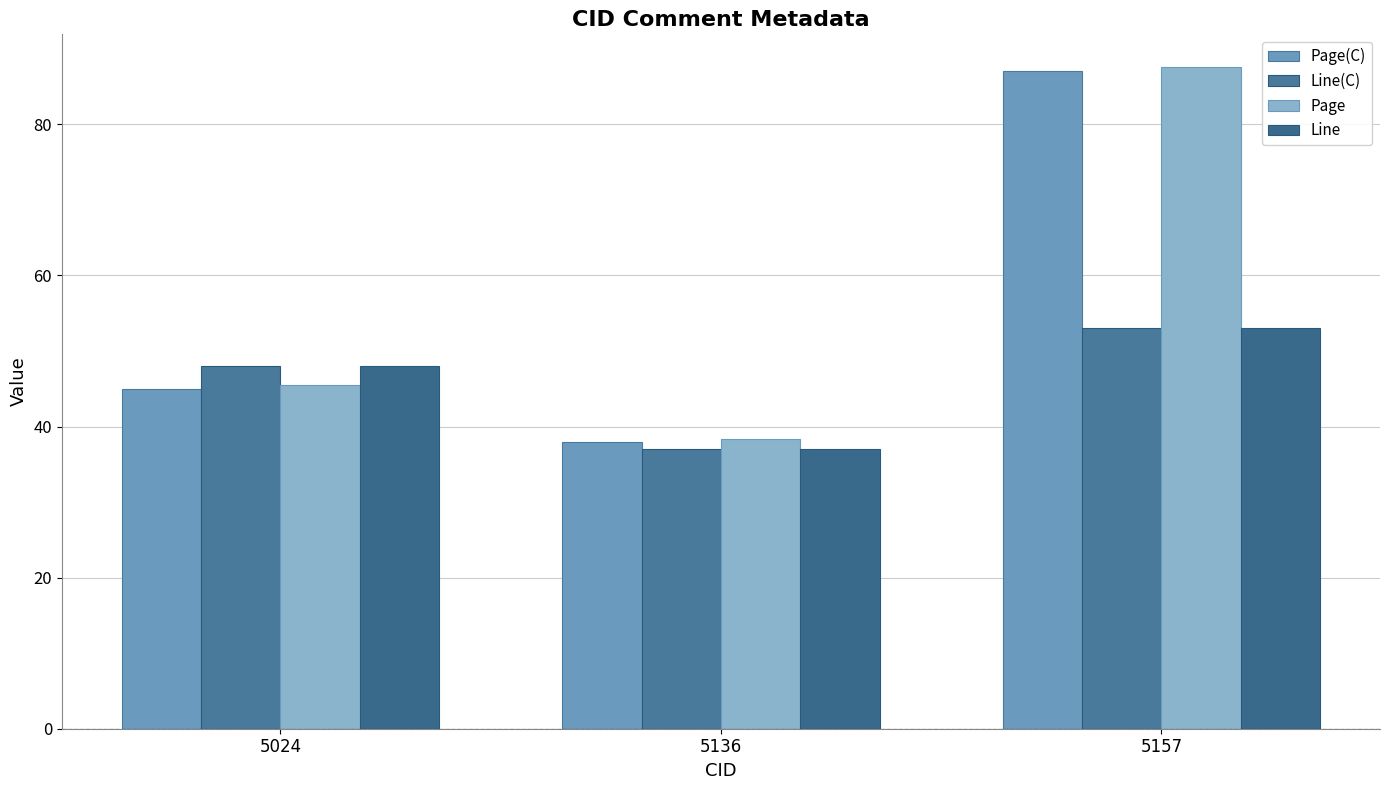

What is the difference between the maximum and minimum values in the Page(C) series?

49.0